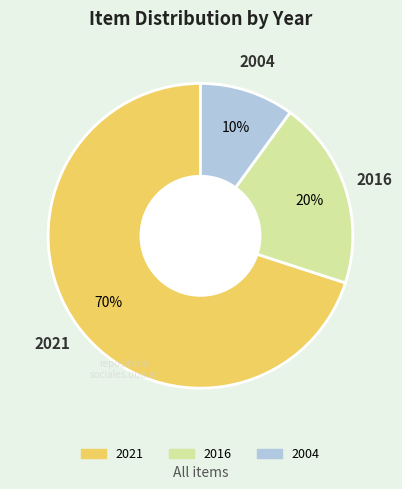

How many slices are in this pie chart?

3